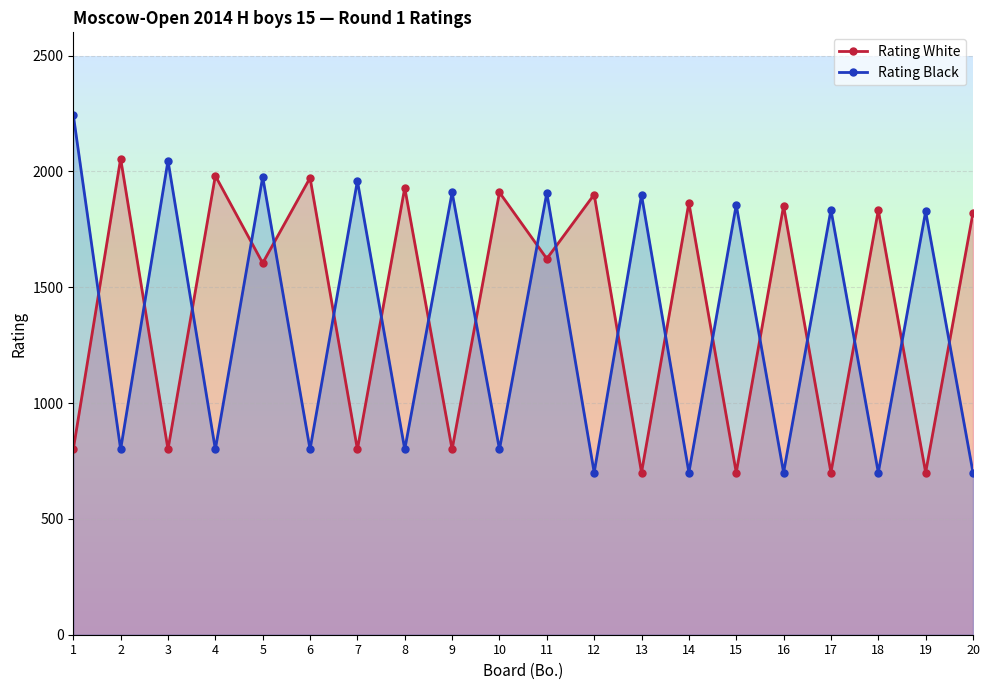

Which series has the largest range (max minus min)?

Rating Black